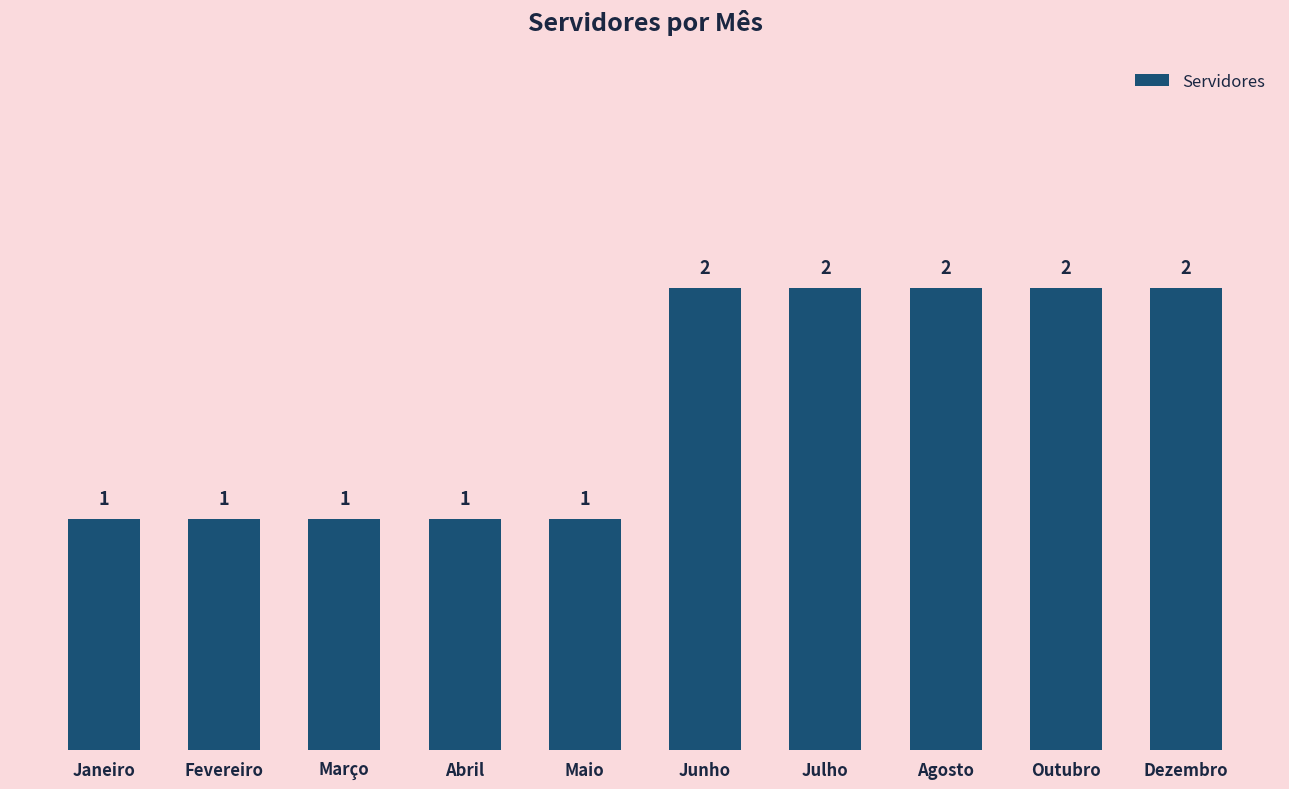

True or false: the data shows 1 at Dezembro.

False